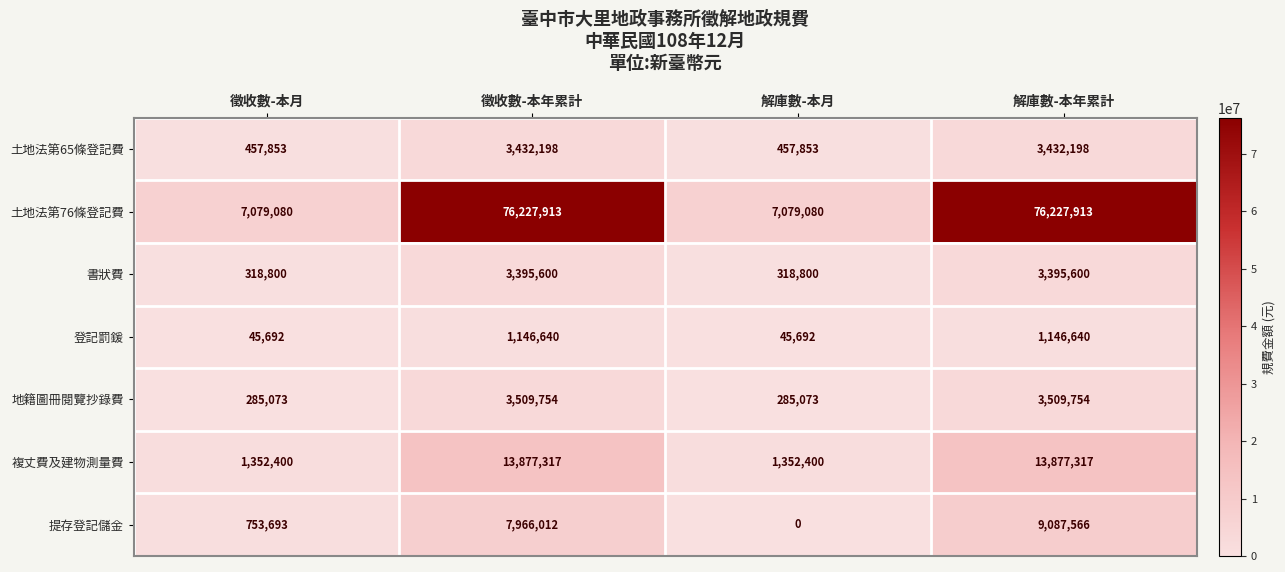

List the series in order of their peak value, lowest first.

登記罰鍰, 書狀費, 土地法第65條登記費, 地籍圖冊閱覽抄錄費, 提存登記儲金, 複丈費及建物測量費, 土地法第76條登記費